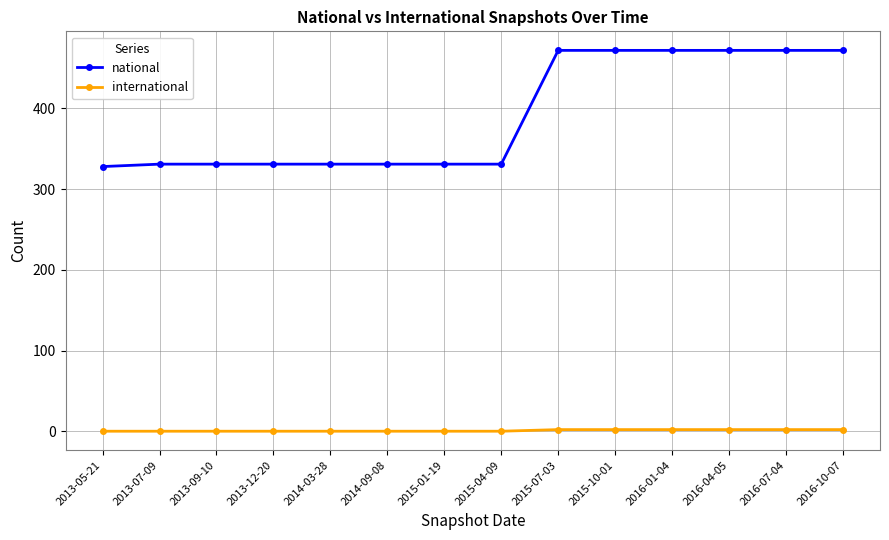

Which series has the largest range (max minus min)?

national